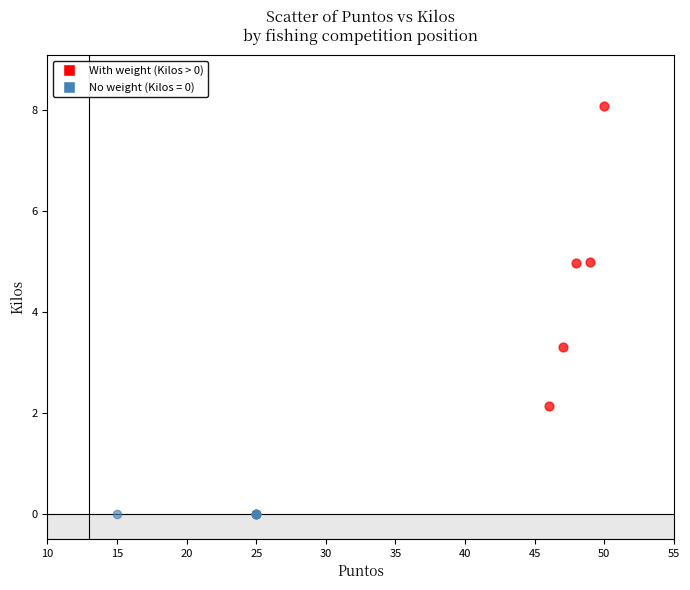

Which series contains the lowest Y value?

No weight (Kilos = 0)